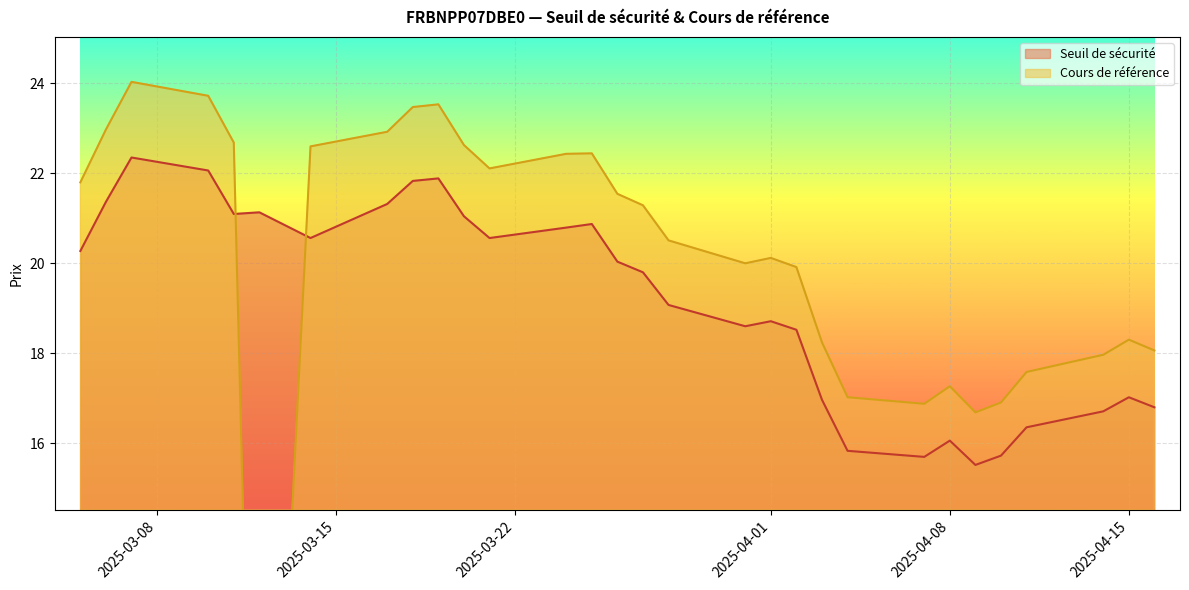

True or false: Seuil de sécurité and Cours de référence intersect in this chart.

True